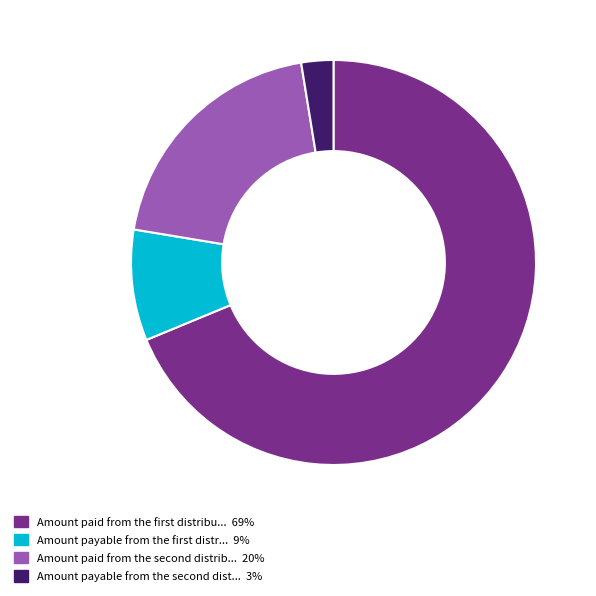

Does any single category account for the majority?

Yes